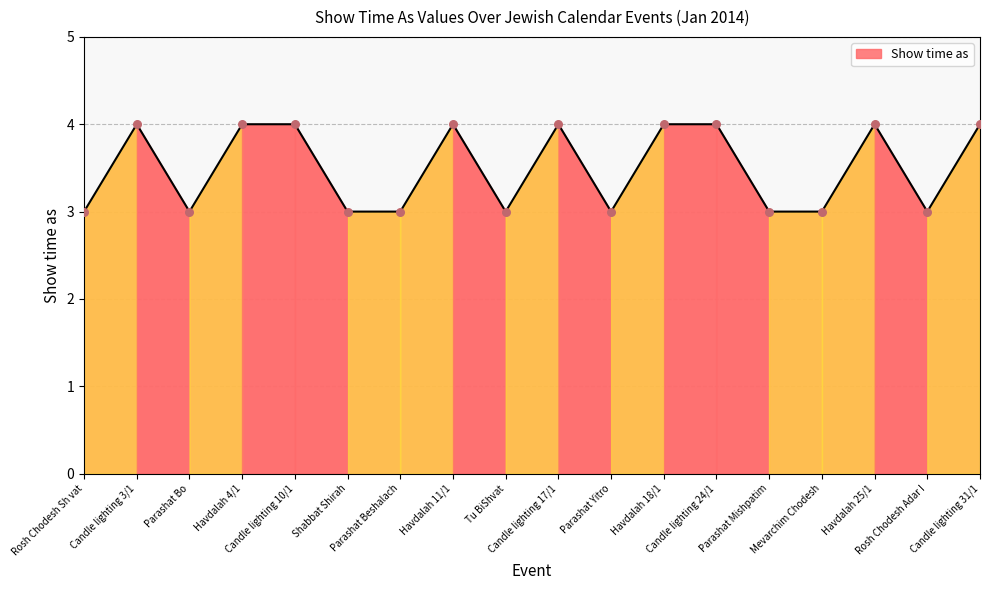

Between Mevarchim Chodesh and Havdalah 18/1, which is larger?

Havdalah 18/1